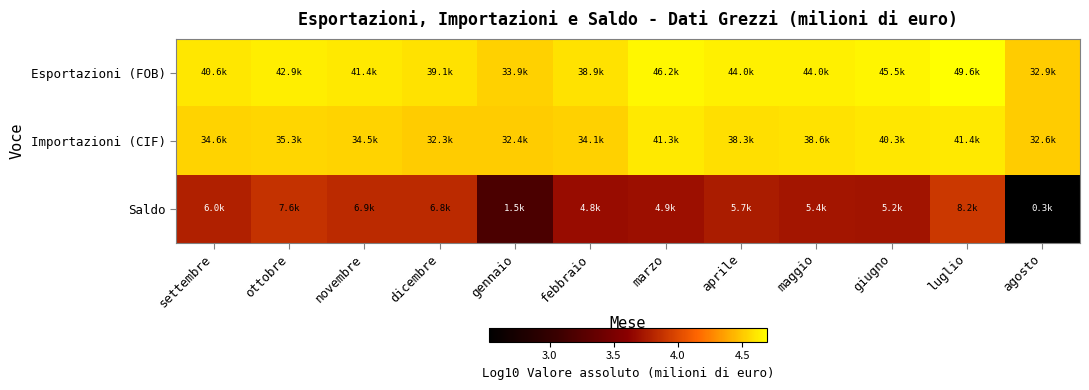

Rank the series by their maximum value, from highest to lowest.

Esportazioni (FOB), Importazioni (CIF), Saldo